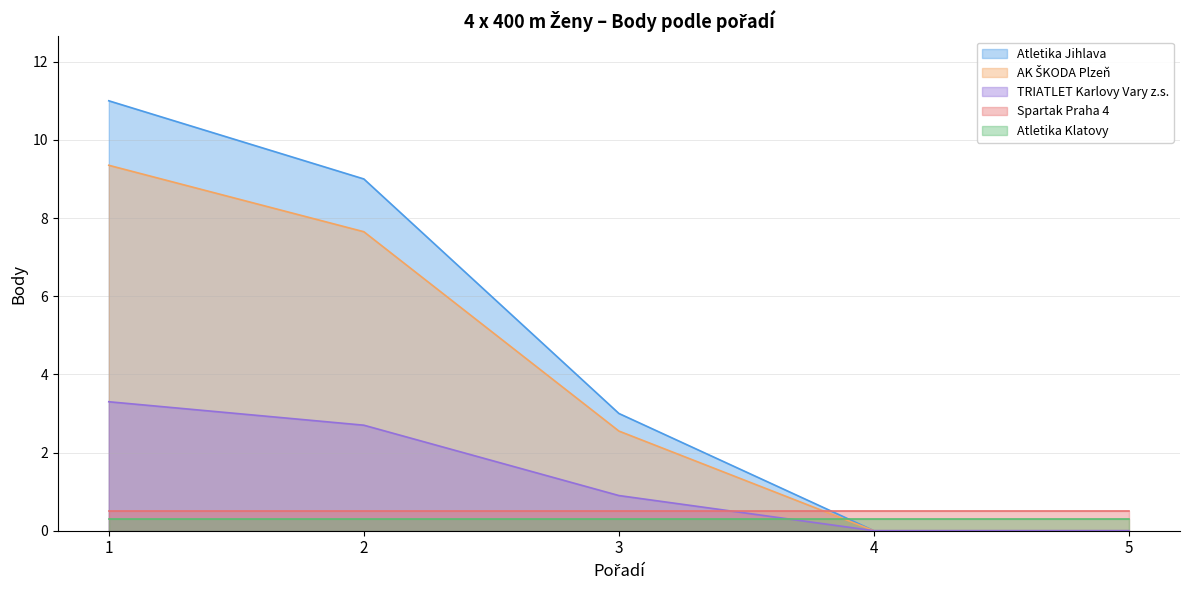

What is the maximum value shown in the chart?

11.0